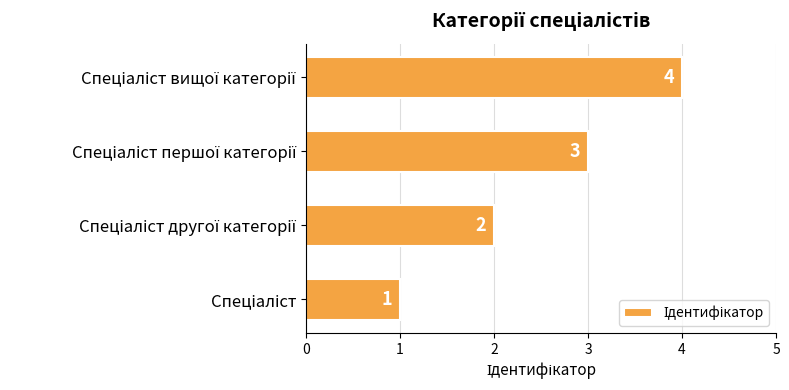

What is the sum of all values?

10